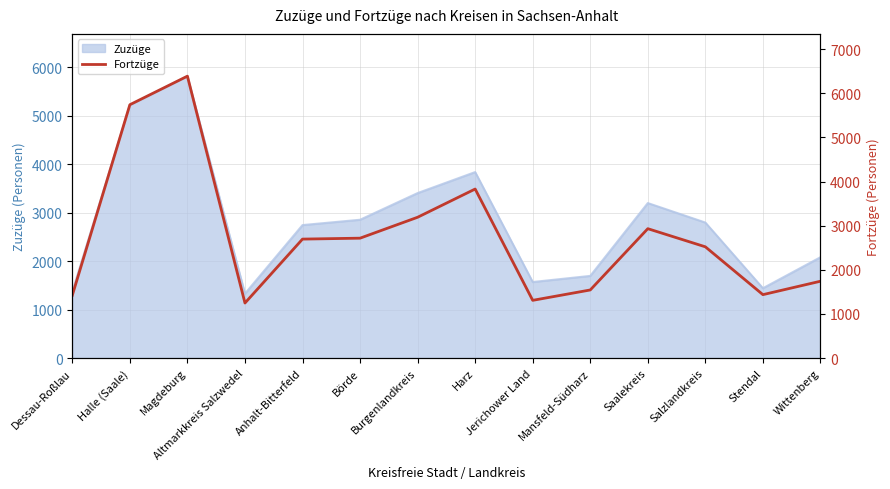

What is the label of the 11th point from the right?

Altmarkkreis Salzwedel